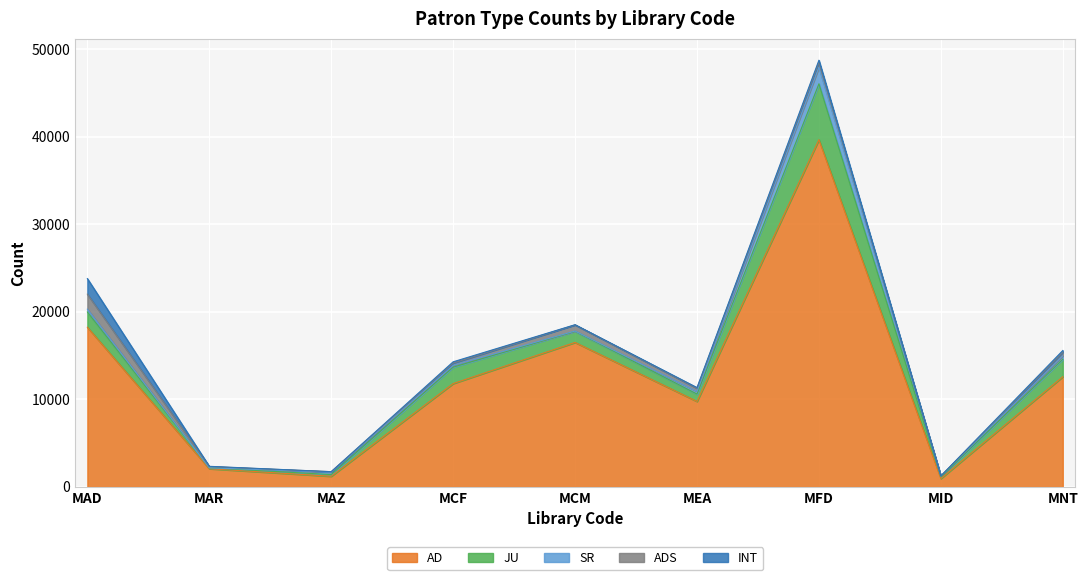

What is the label of the 1st point from the right?

MNT